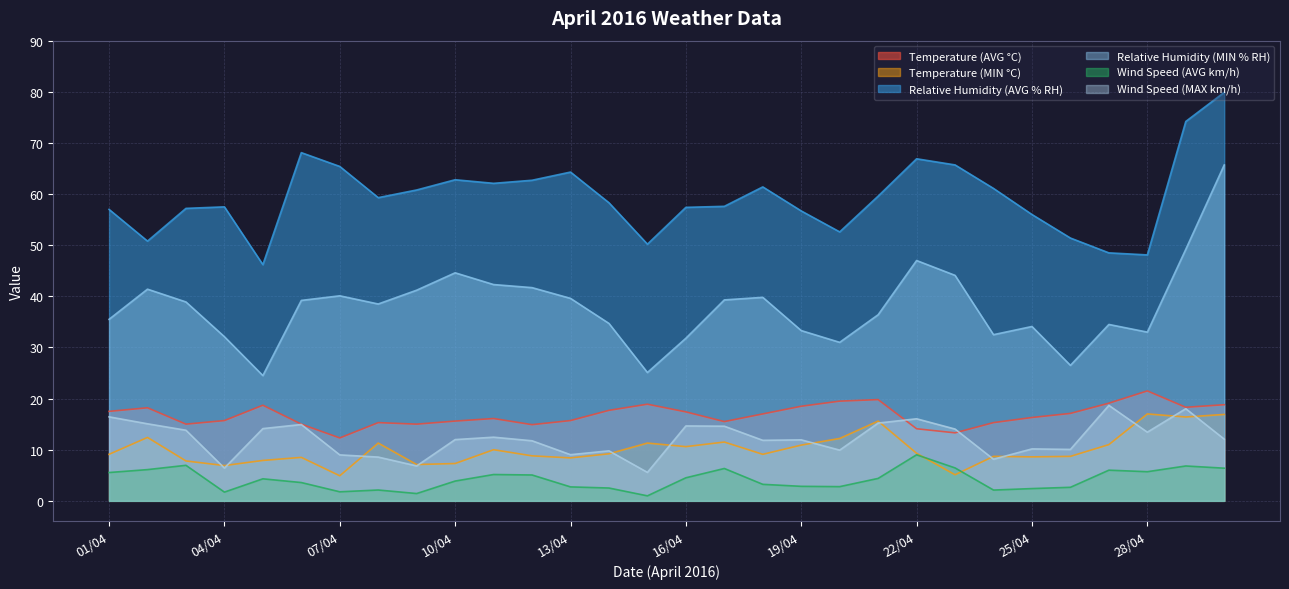

Which series has the largest total across all categories?

Relative Humidity (AVG % RH)